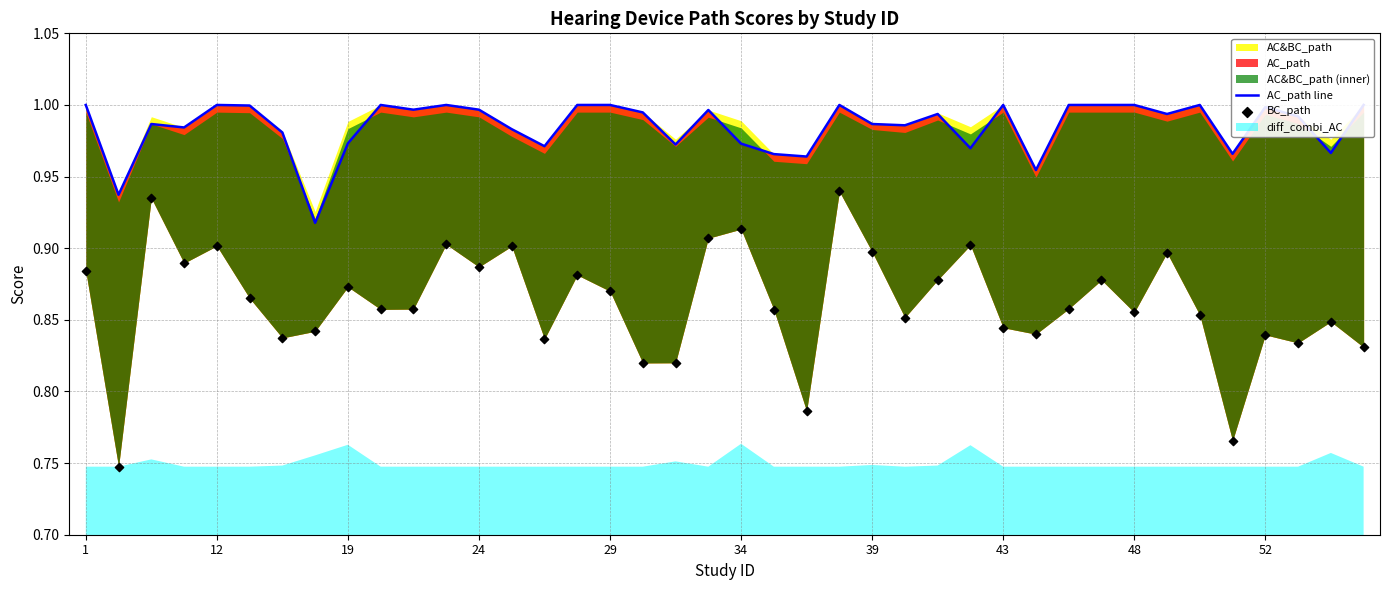

Which series reaches the maximum Y coordinate?

AC_path line